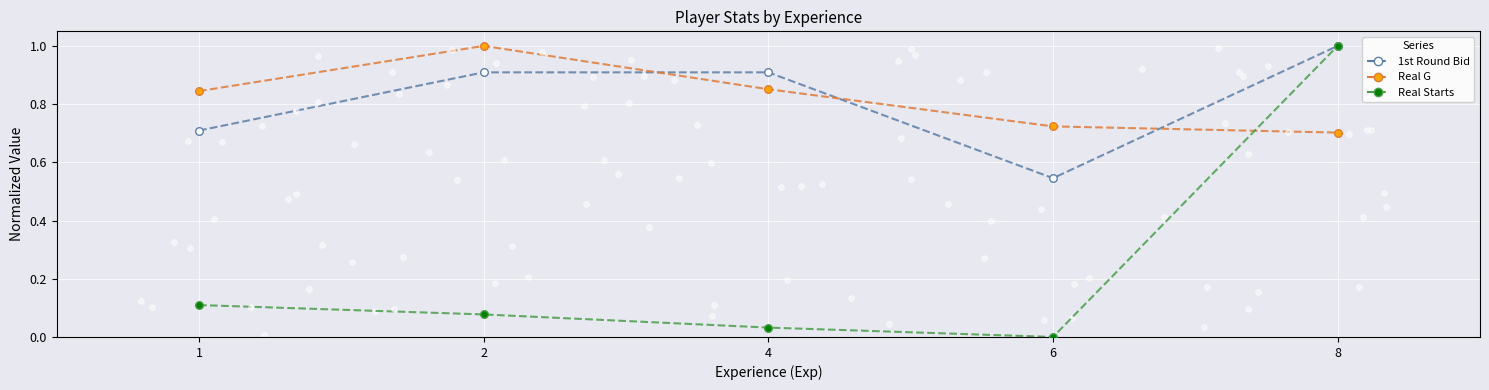

At how many categories does at least one series exceed 0?

5